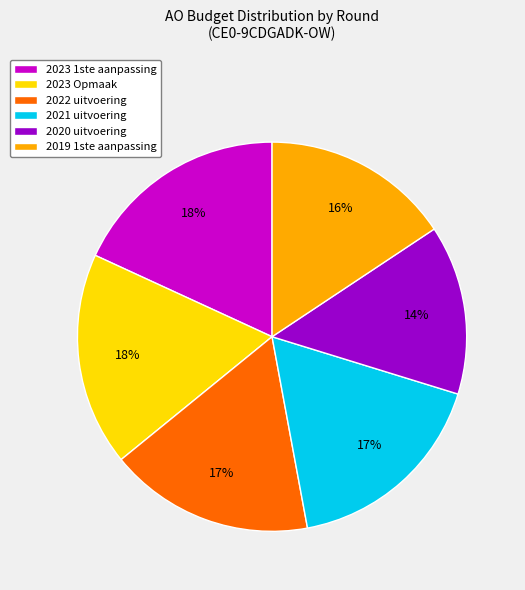

Does 2020 uitvoering represent more than half of the total?

No